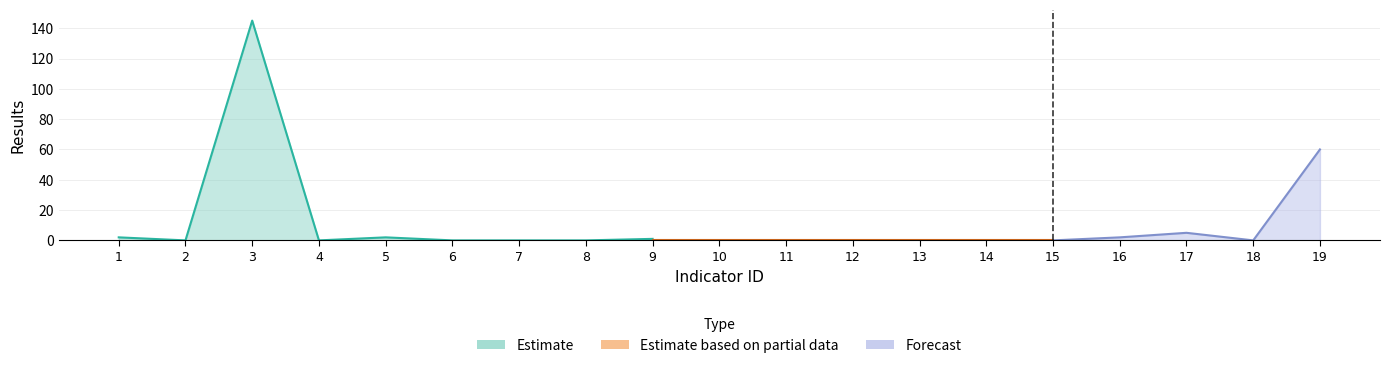

What is the difference between the maximum and minimum values in the Estimate series?

145